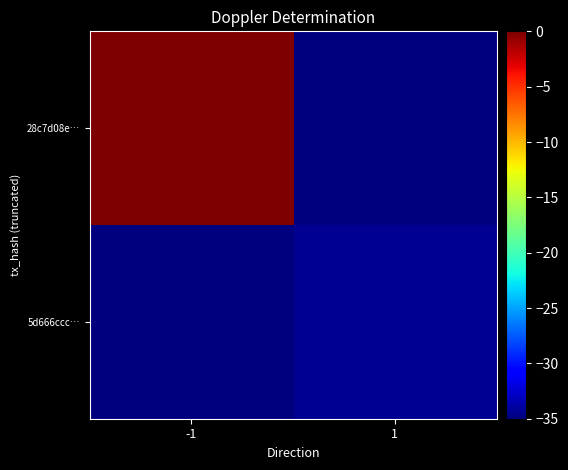

Reading left to right, transcribe all the data shown in this chart.

28c7d08e…: -1=-0.0	1=-35.0
5d666ccc…: -1=-35.0	1=-34.4